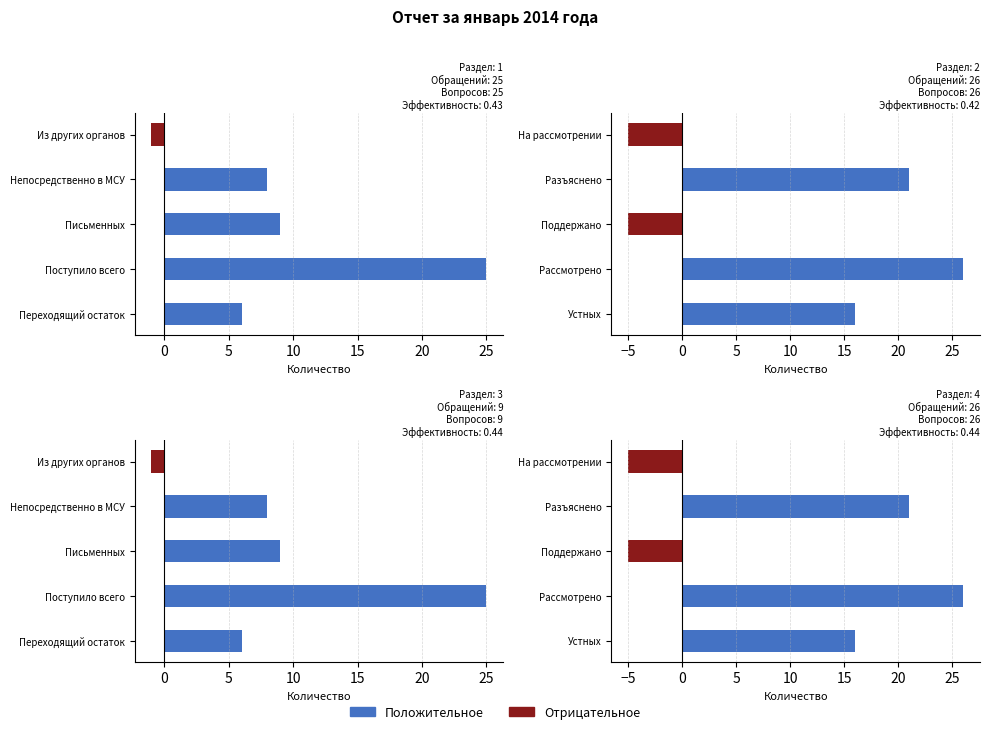

Which series has the largest range (max minus min)?

Positive